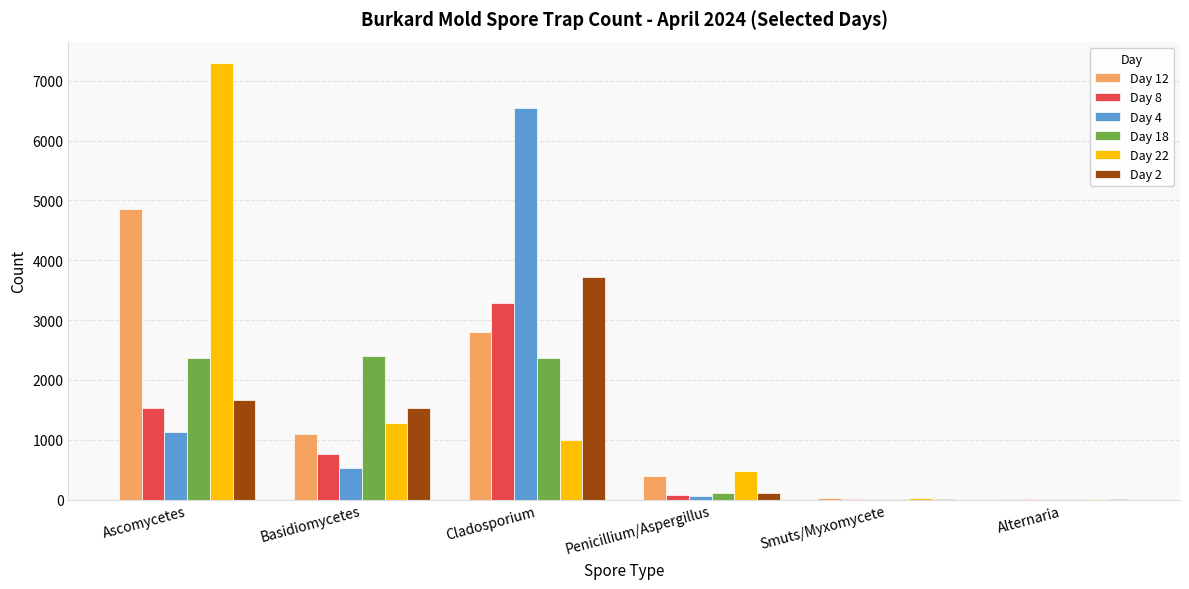

What is the total value across all series at Ascomycetes?

18839